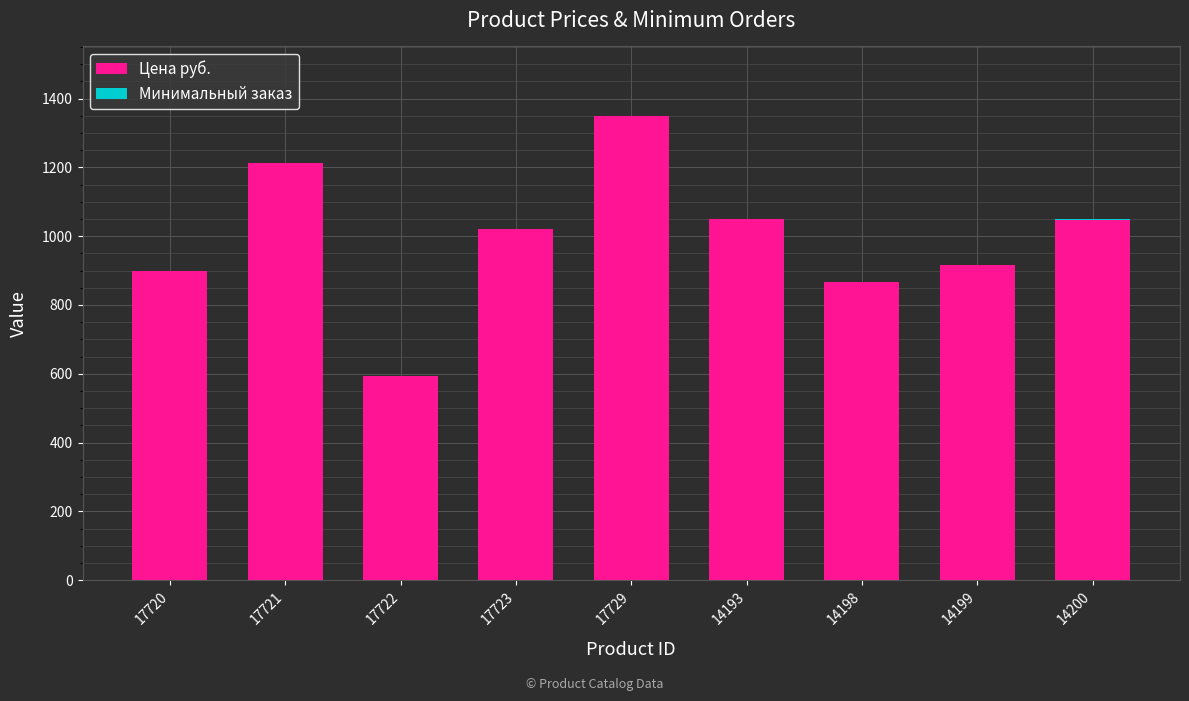

True or false: Цена руб. has a value of 593 at 17722.

True